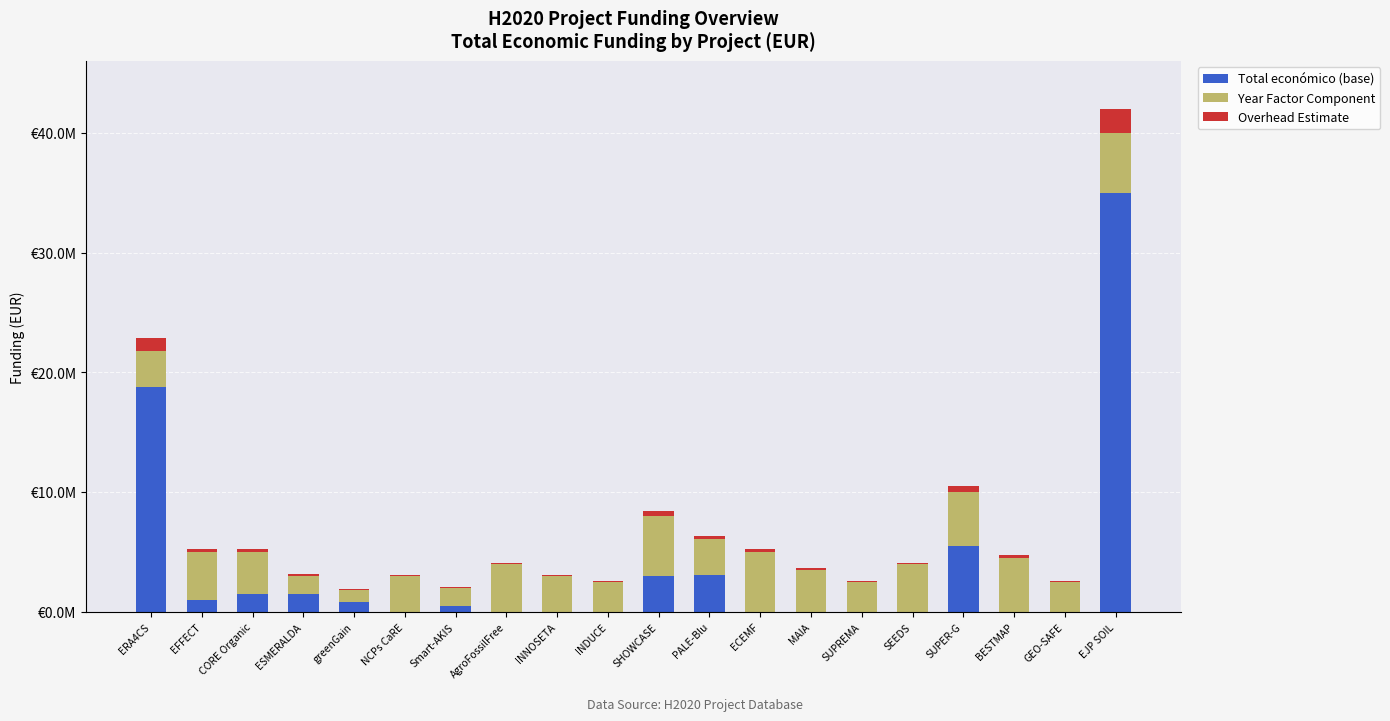

What position from the left is GEO-SAFE?

19